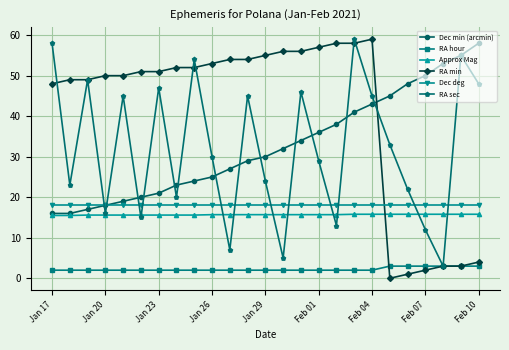

What is the minimum value for Dec min (arcmin)?

16.0